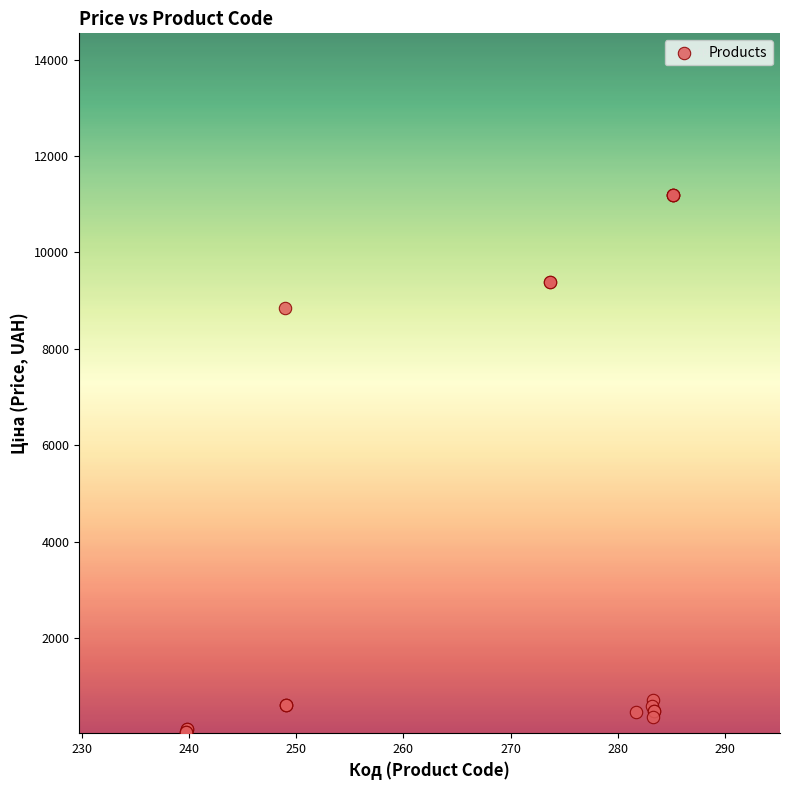

What Y value in the scatter plot is closest to 5622?

8856.7